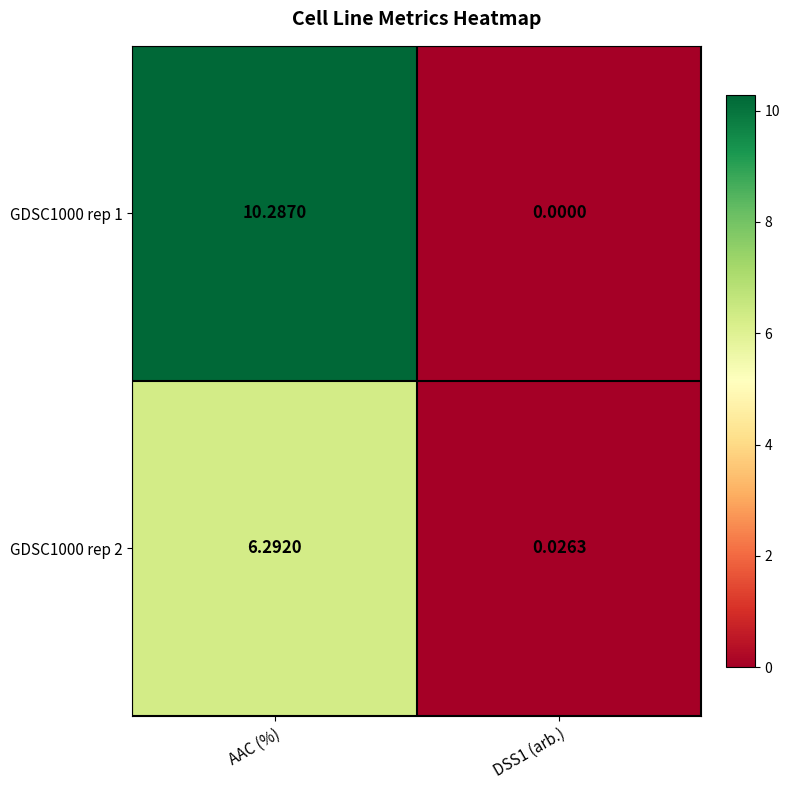

At AAC (%), list the series in order from smallest to largest.

GDSC1000 rep 2, GDSC1000 rep 1